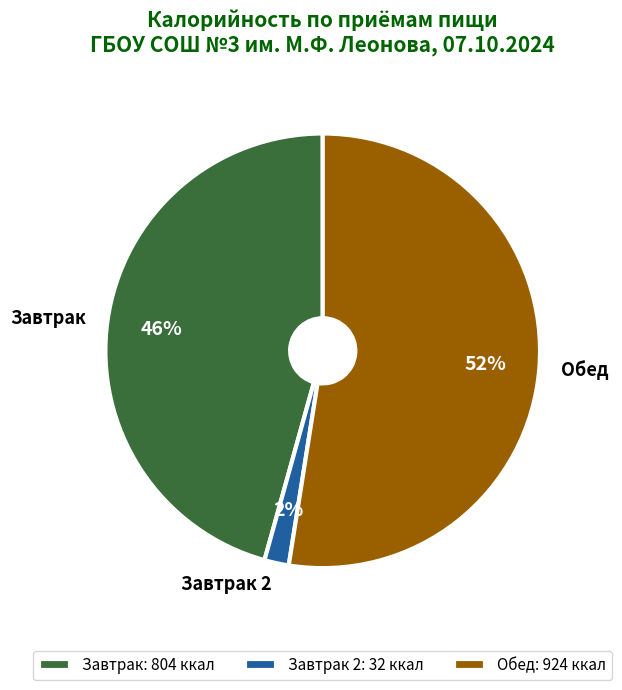

True or false: Обед accounts for 52% of the total.

True